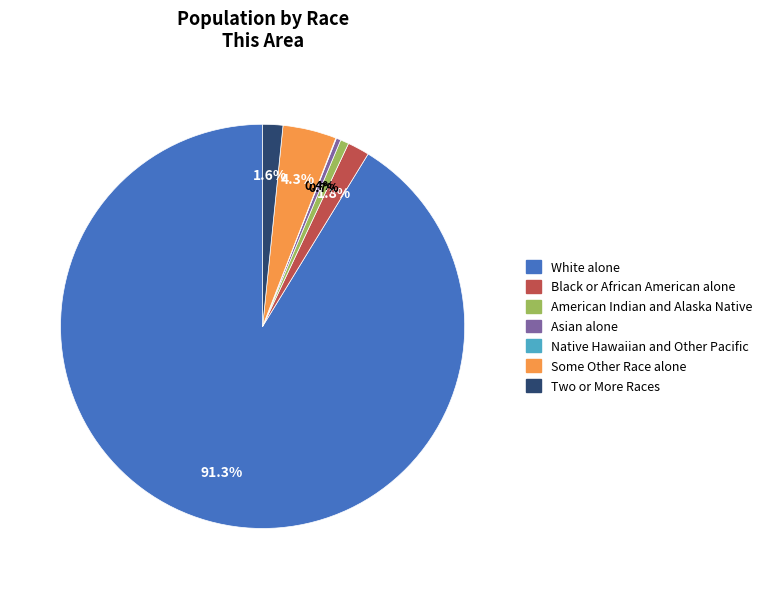

Which category has the biggest portion of the pie?

White alone